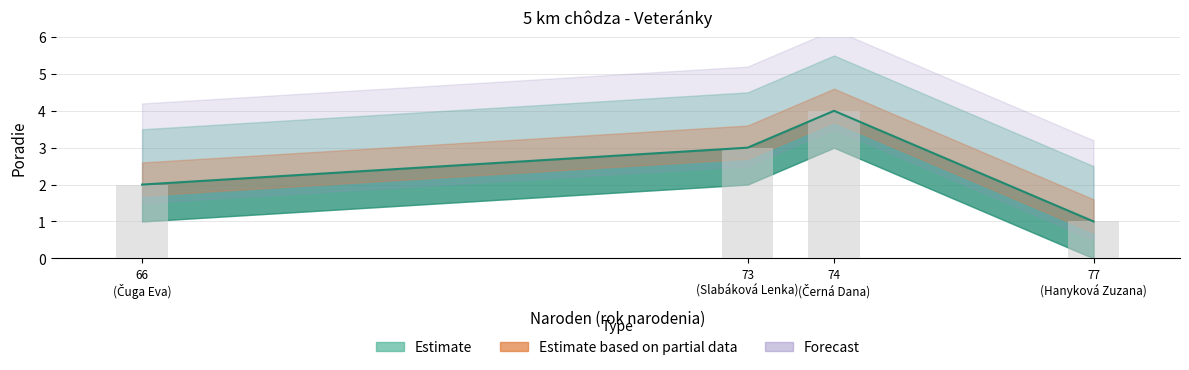

At which category does the chart reach its minimum across all series?

77